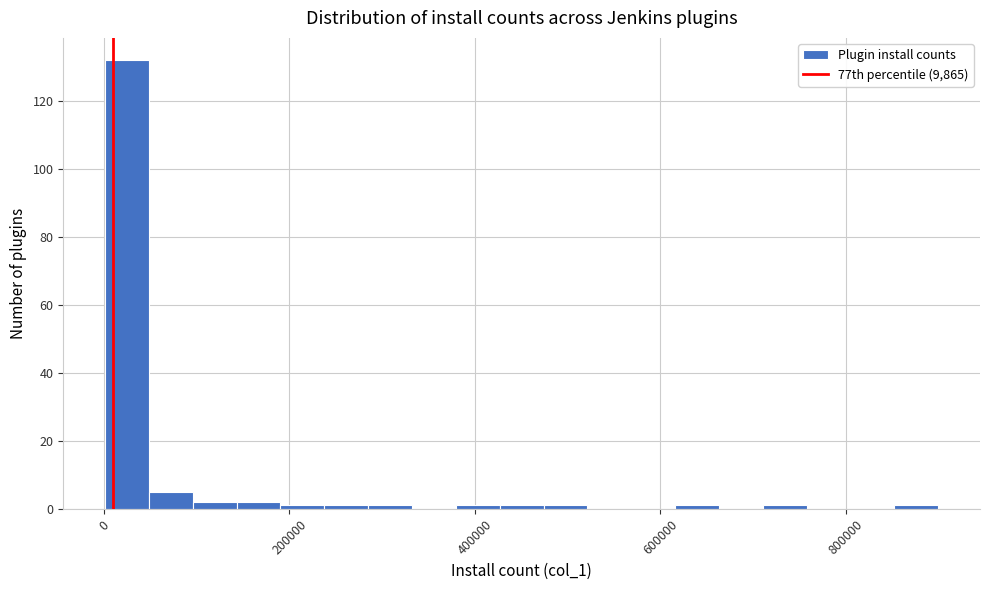

Read against the x-axis, roughly where is the centre of the tallest bar?

20000